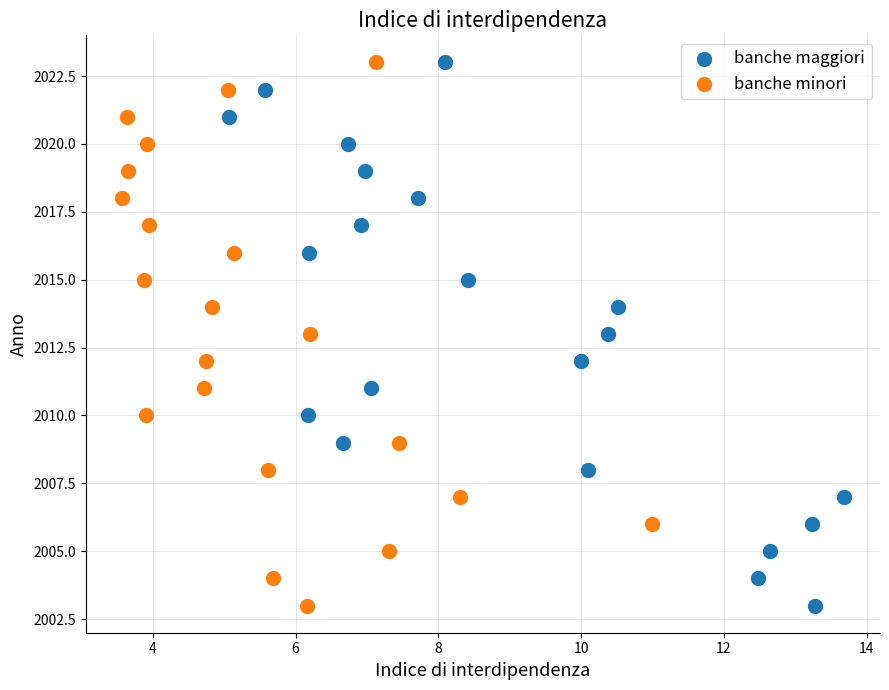

What are all the series names shown in the legend?

banche maggiori, banche minori